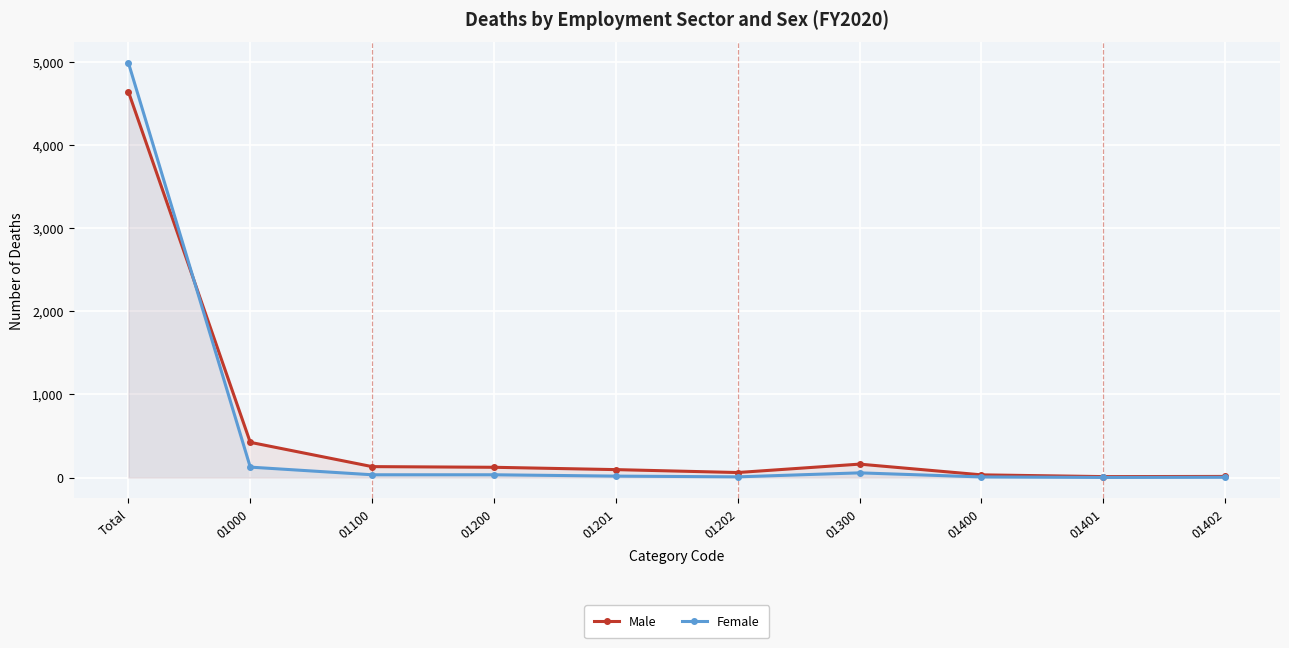

What is the sum of the Male values at 01400 and 01401?

45